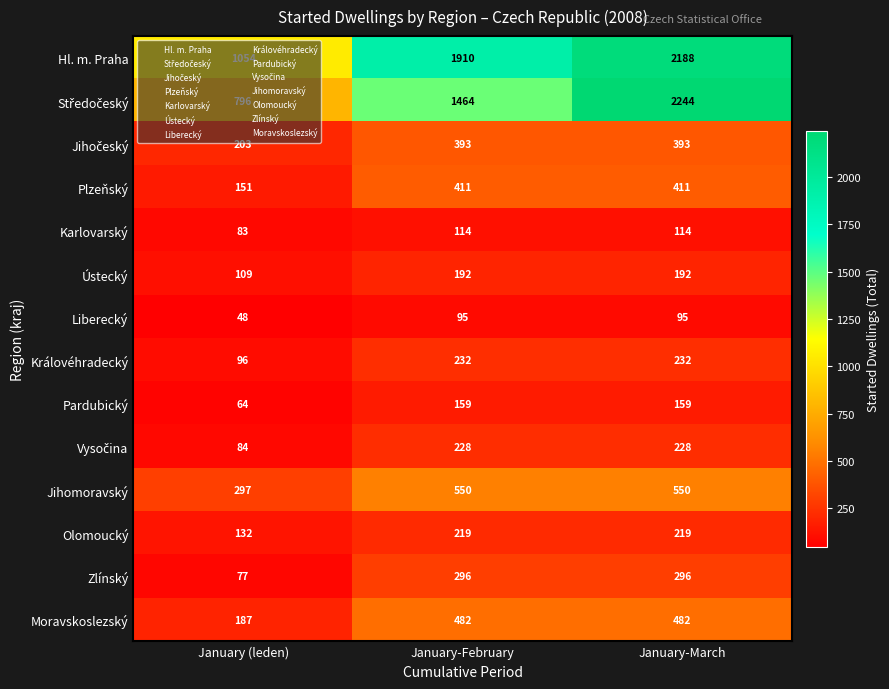

At which label is Plzeňský closest to 281?

January (leden)